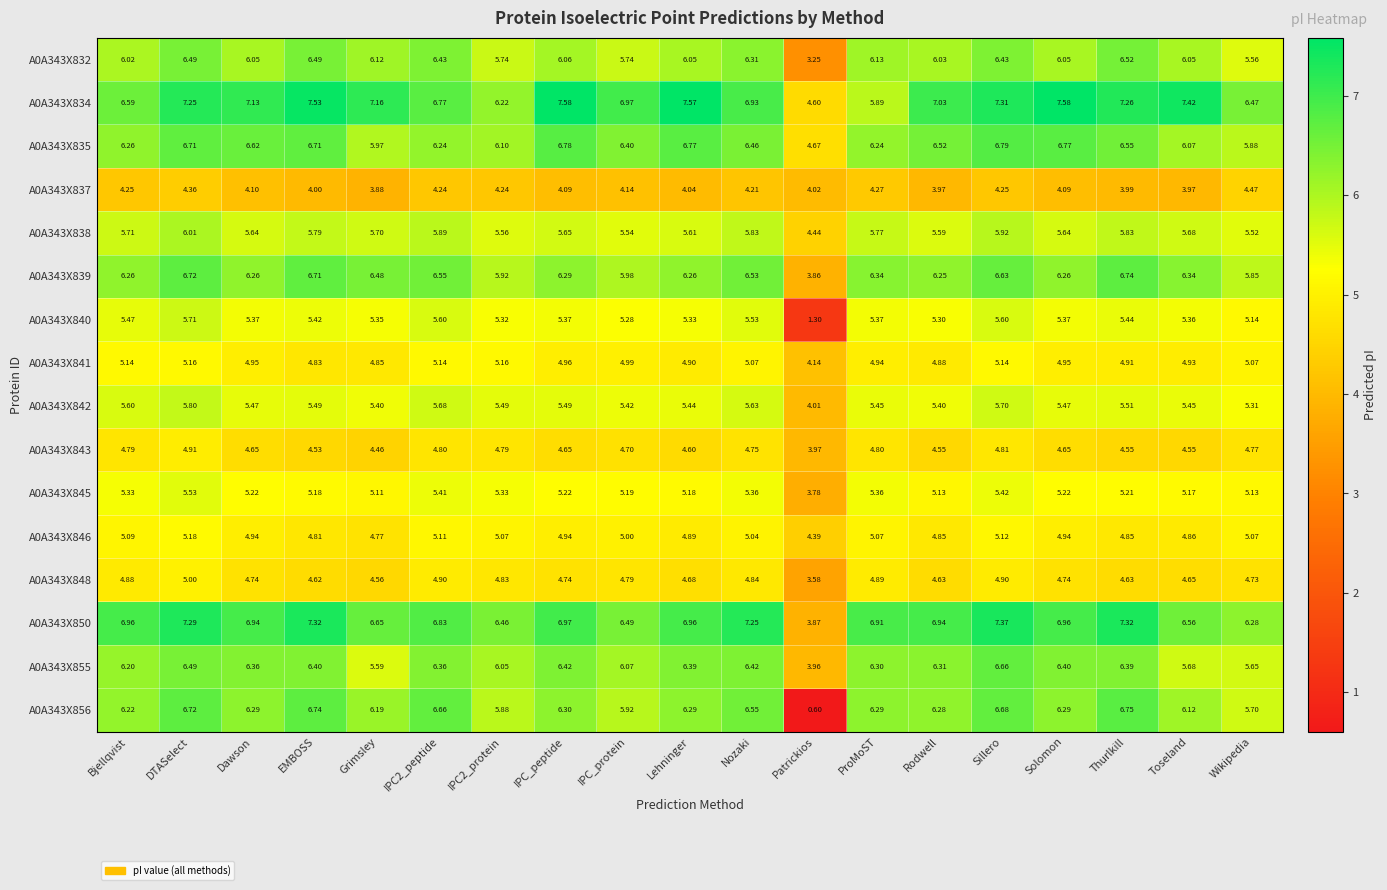

At which label does A0A343X832 first exceed 6?

Bjellqvist